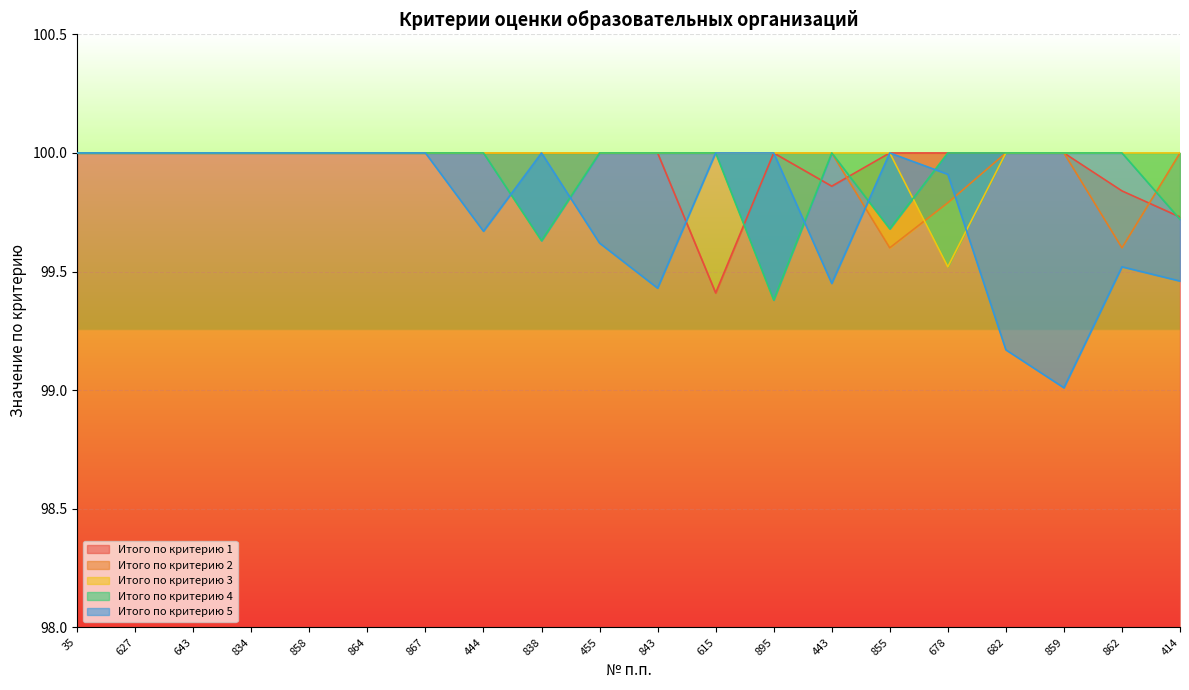

At which category is the sum across all series the highest?

35